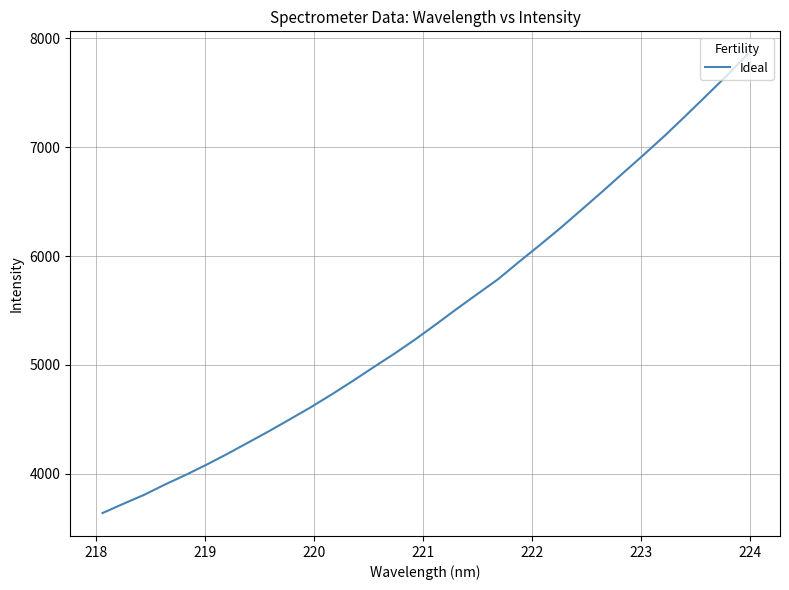

Is this an area chart (filled region under the line)?

No